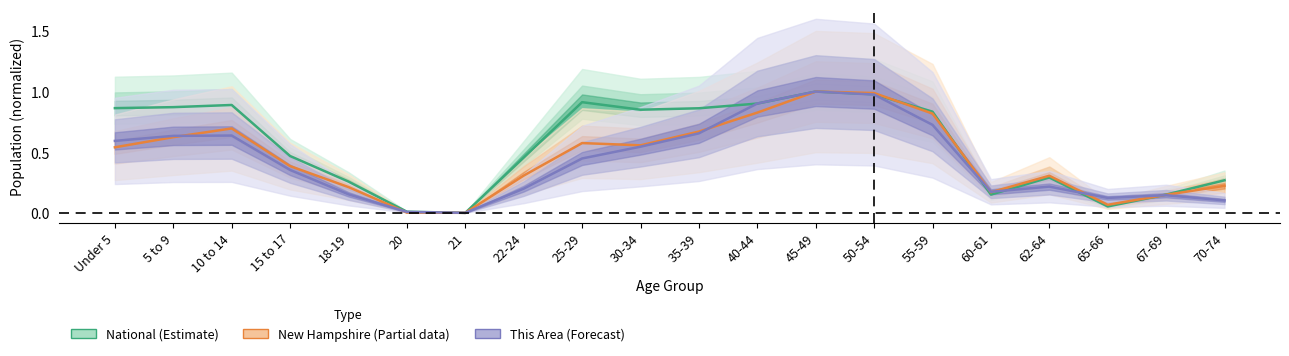

Which has a higher value, 5 to 9 or 10 to 14?

10 to 14